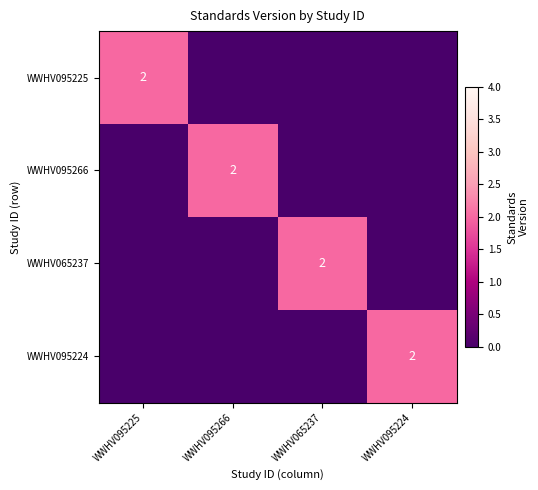

True or false: WWHV095225 has a value of 3 at WWHV095225.

False